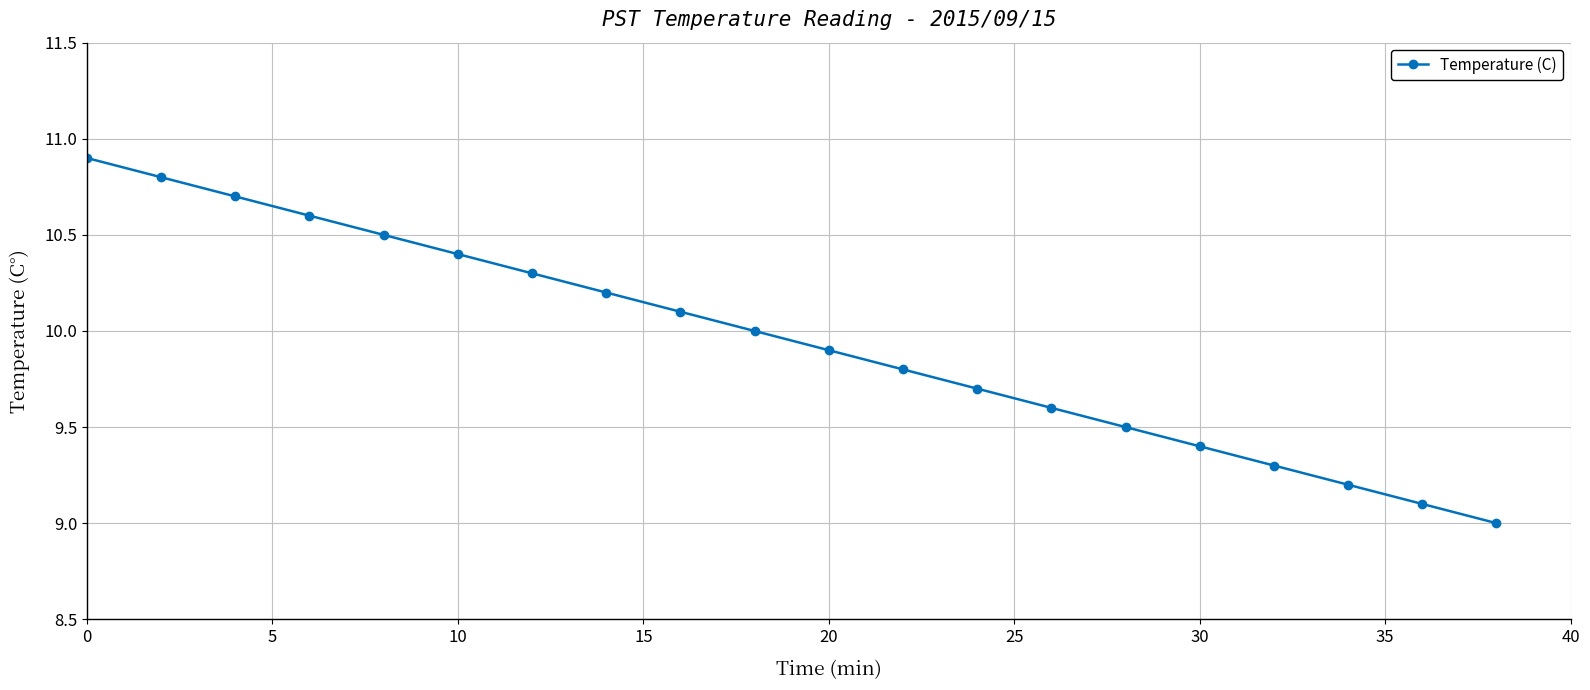

What is the value of the 16th point from the left?

9.4